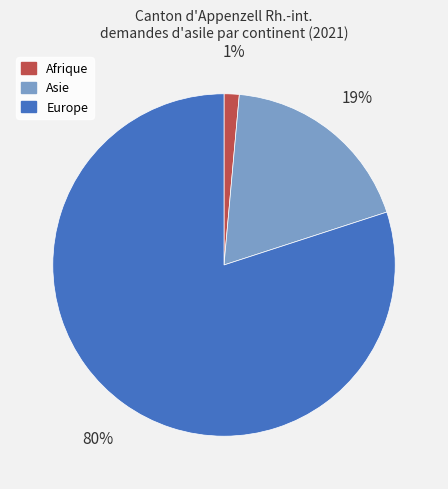

Count the number of slices in the pie.

3